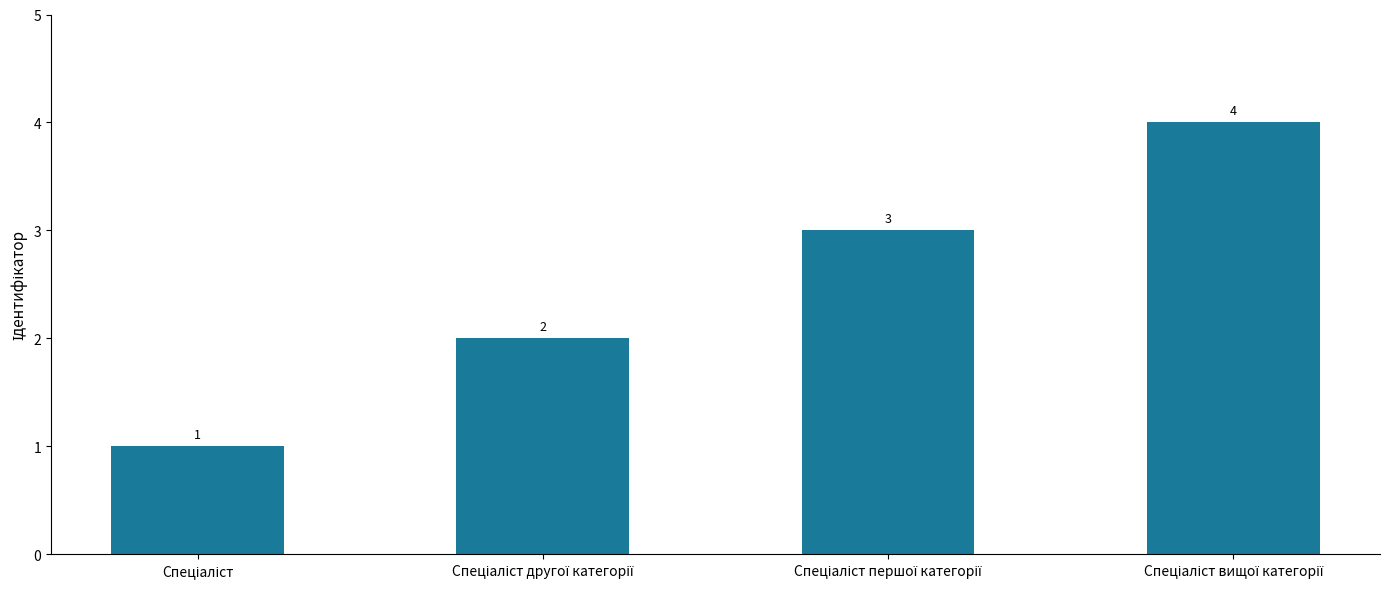

How many values are between 2 and 4?

3